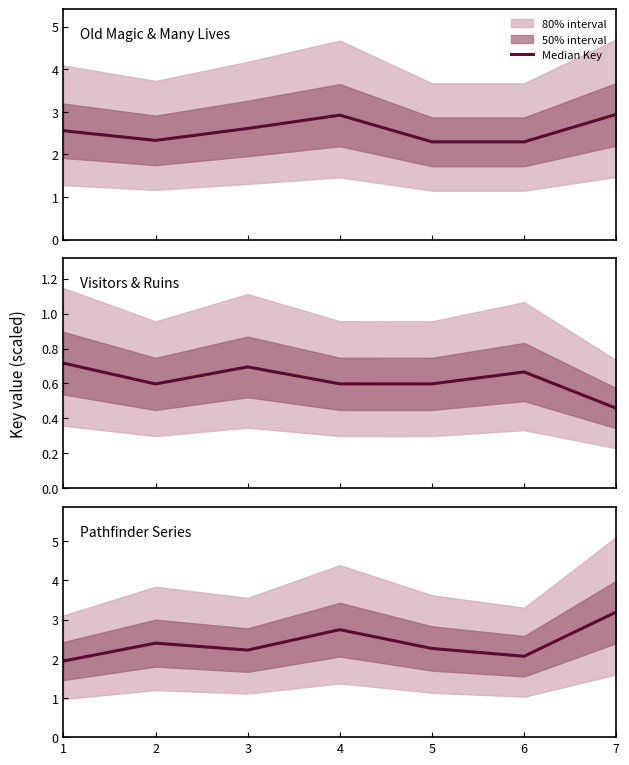

True or false: the data shows 0.5 at 3.

False